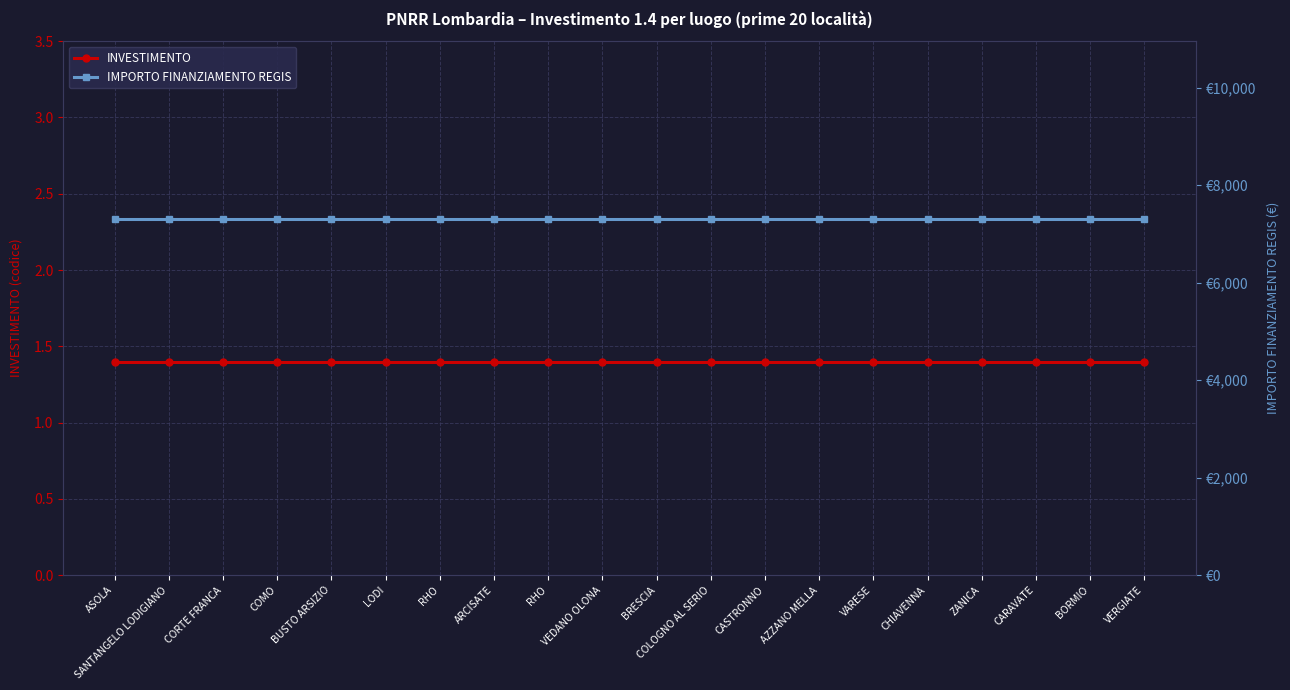

What is the label of the 2nd point from the right?

BORMIO